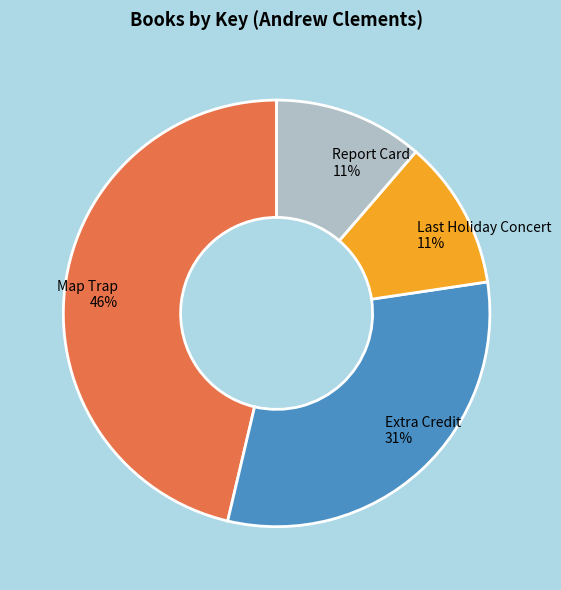

Do Extra Credit 31% and Map Trap 46% together represent more than half of the pie?

Yes